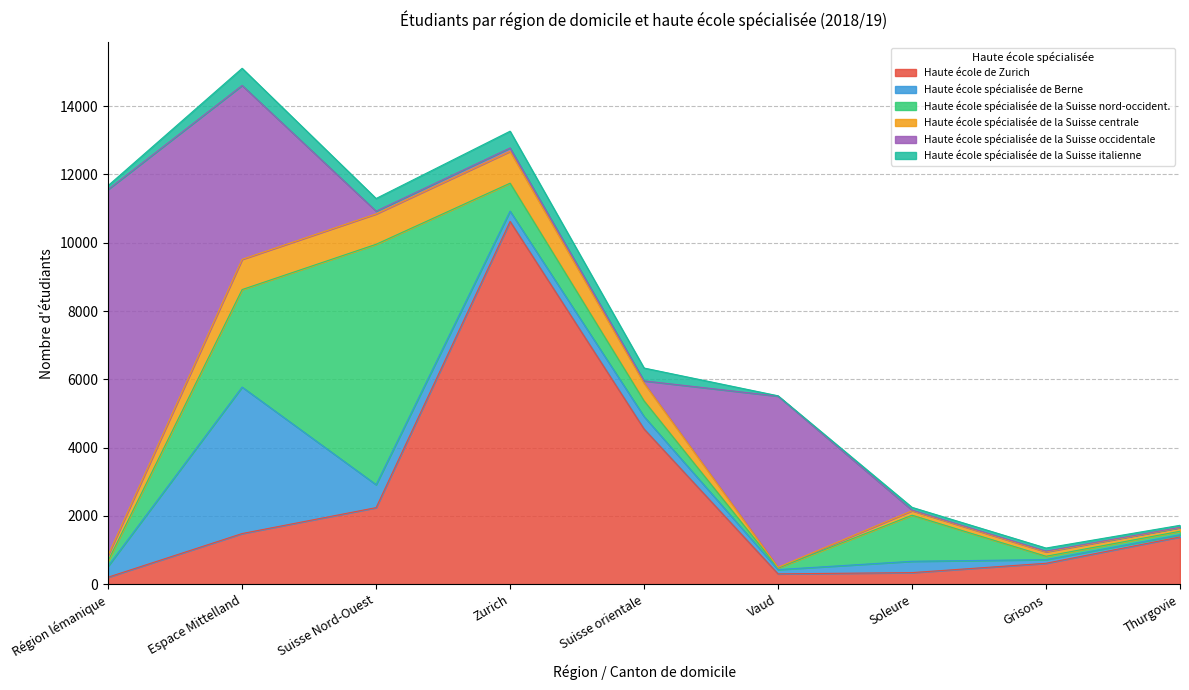

What is the value of the Haute école spécialisée de la Suisse nord-occident. point at the 3rd from the left?

7040